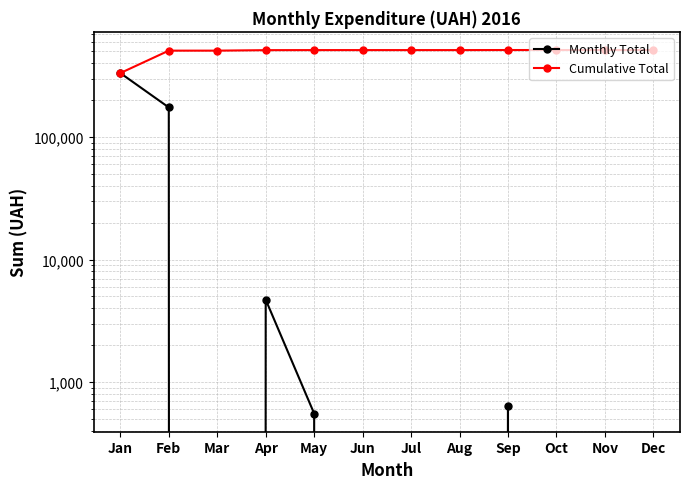

Between Jul and Oct, which series saw the biggest shift?

Cumulative Total